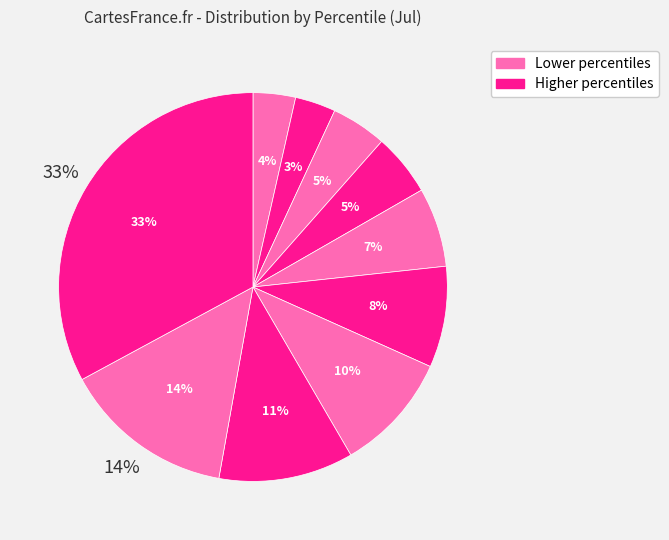

To the nearest percent, what is the difference between the pct05 and pct45 slice percentages?

3%